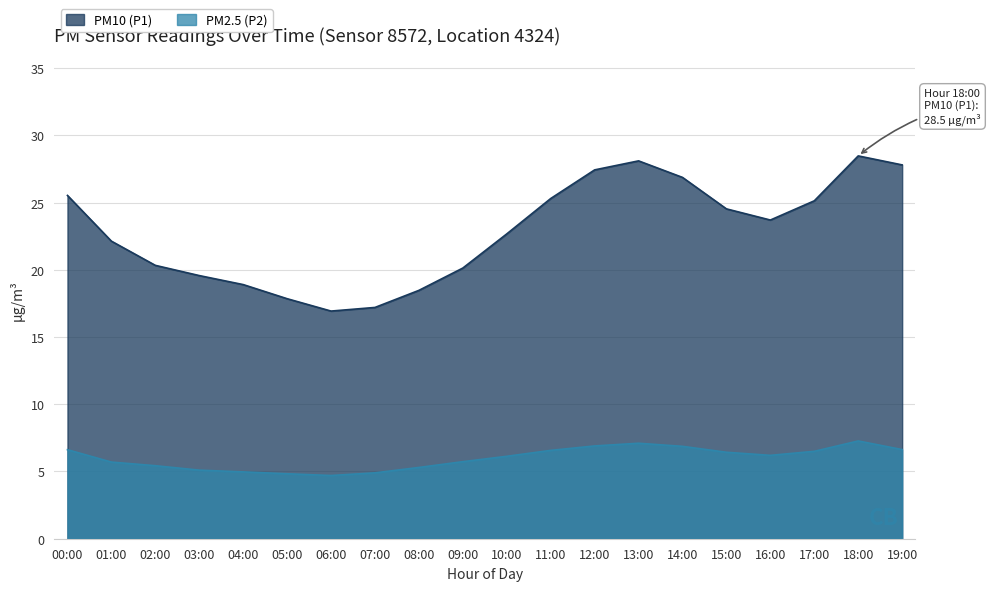

What is the average value of the PM2.5 (P2) series?

6.0